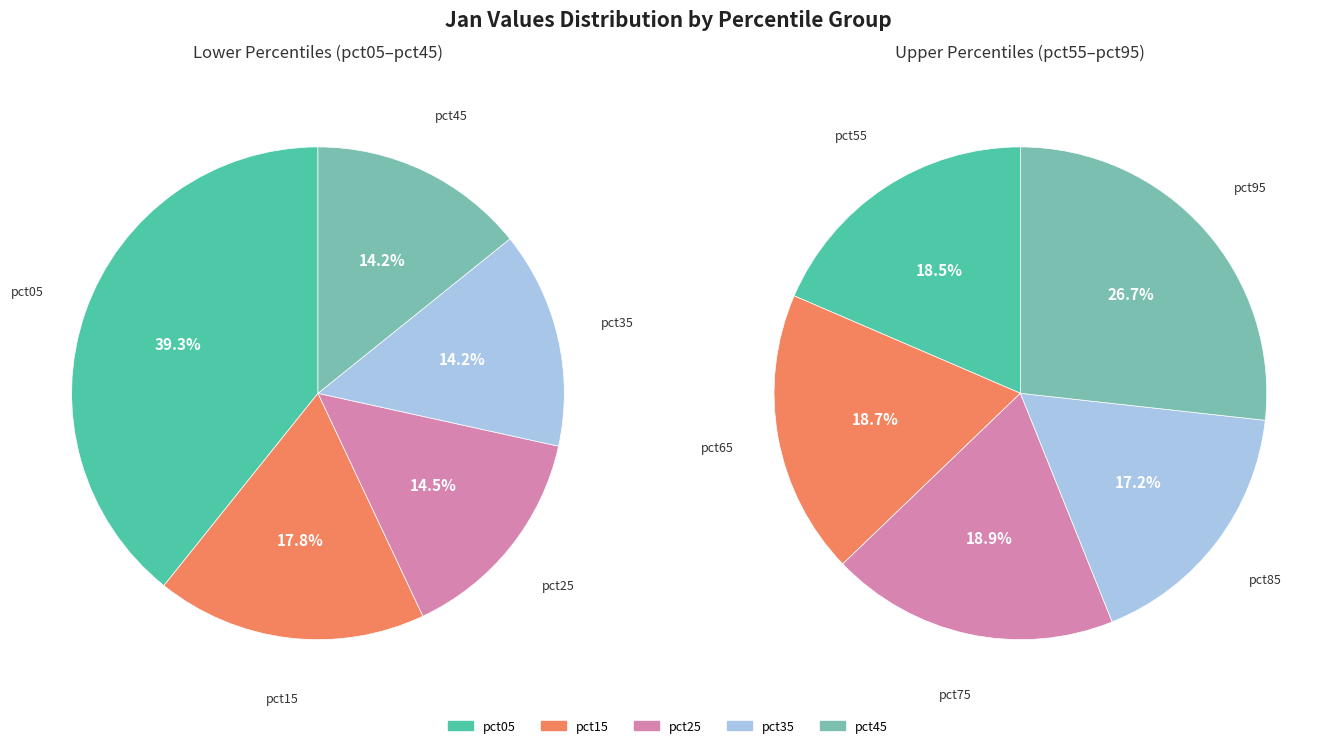

How many segments does this pie chart have?

10